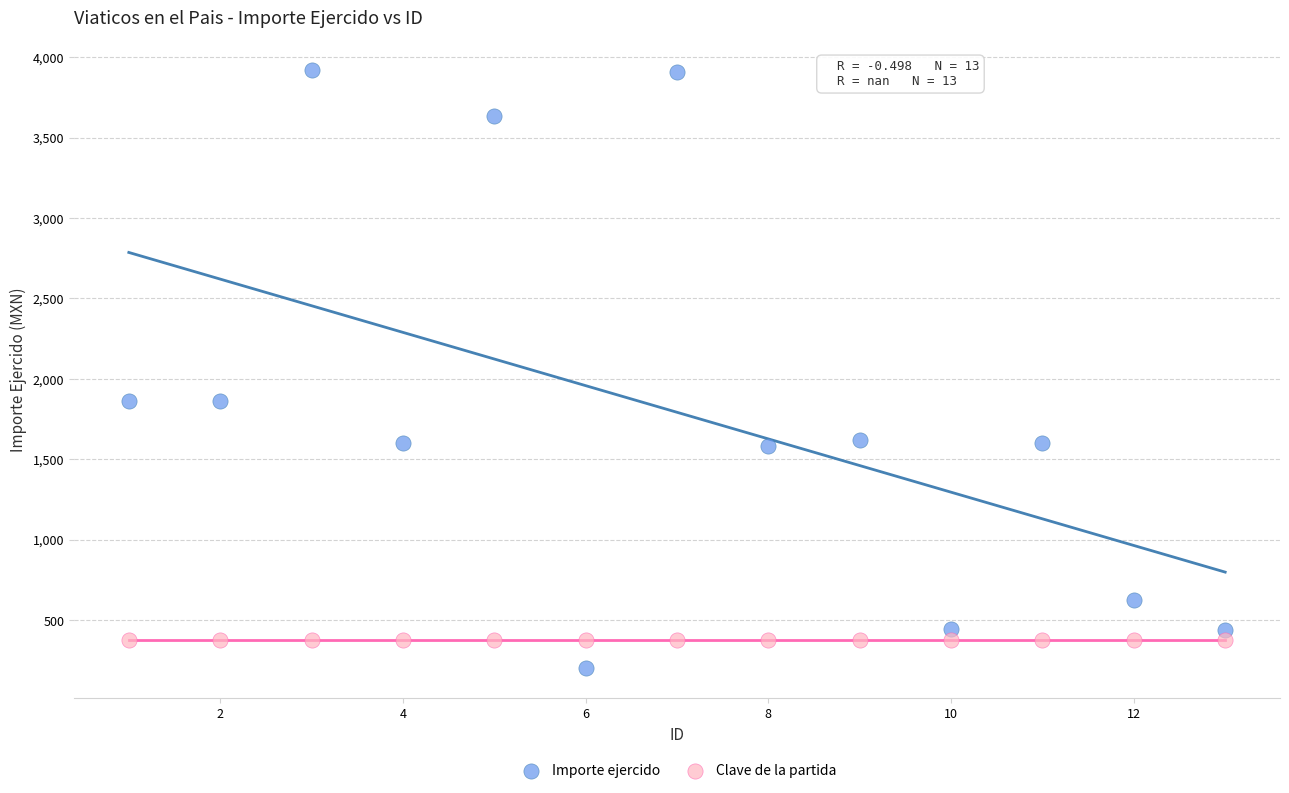

Which series reaches the maximum Y coordinate?

Importe ejercido